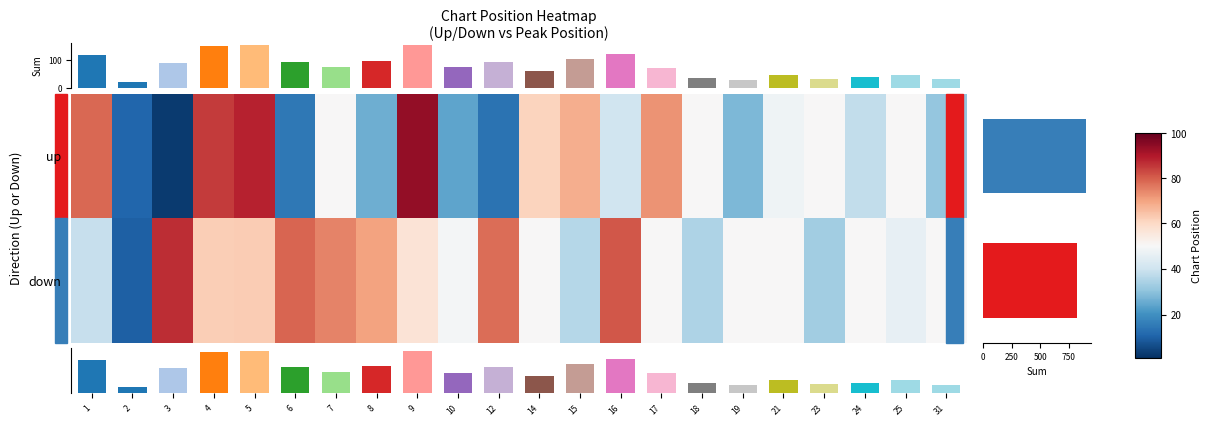

True or false: up has a value of 5.1 at 3.

False